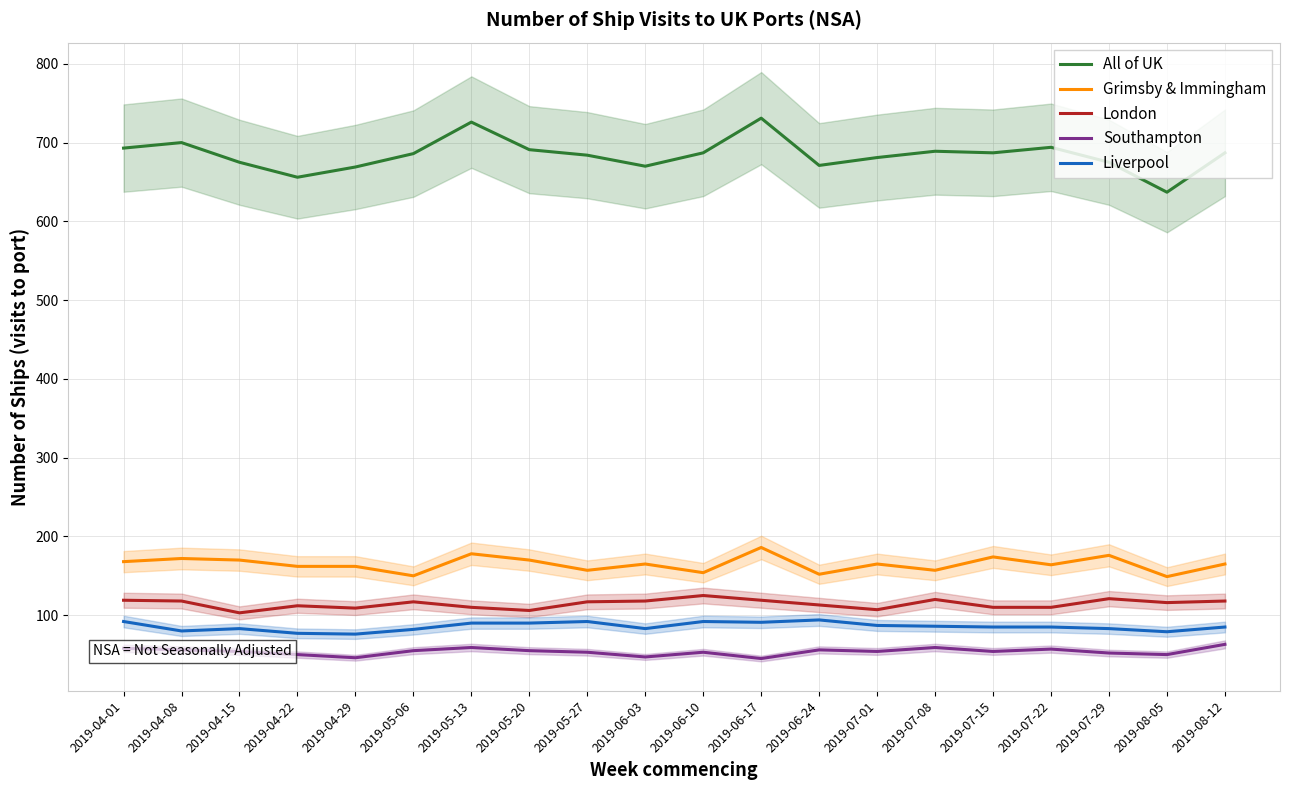

True or false: All of UK has more than 2 interior local peaks.

True